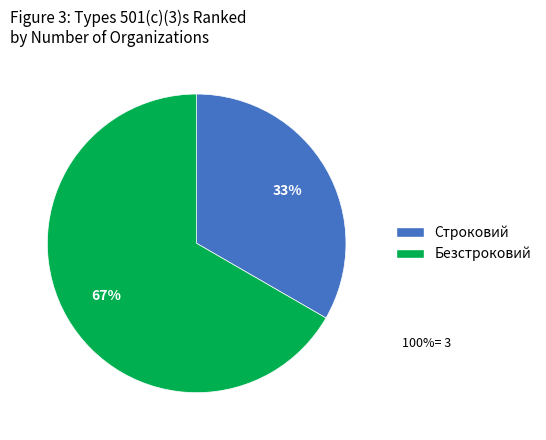

Does Строковий account for over 50% of the chart?

No